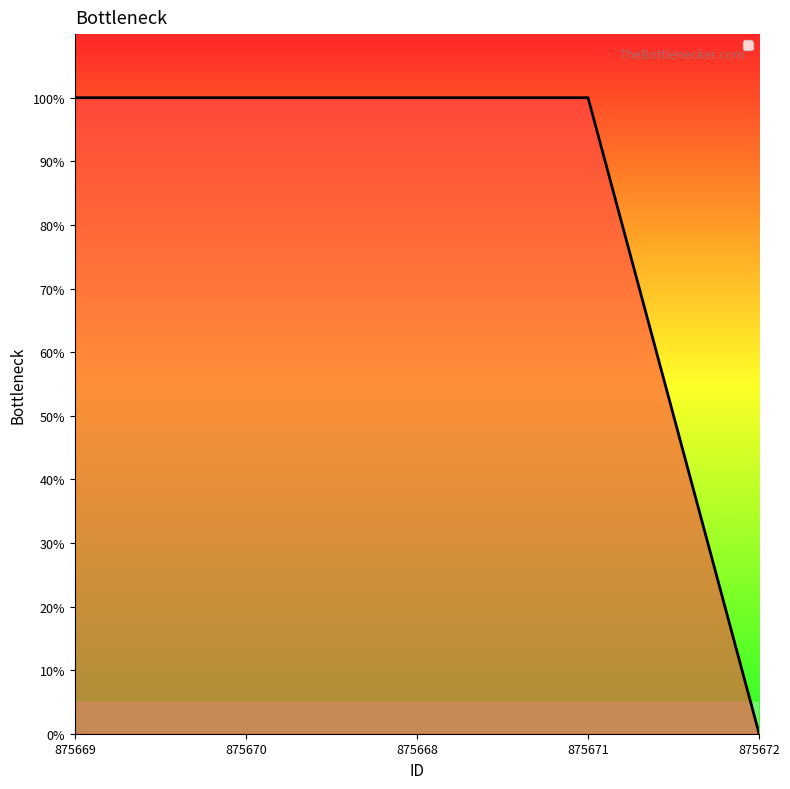

Rank the categories by value from highest to lowest.

875669, 875670, 875668, 875671, 875672